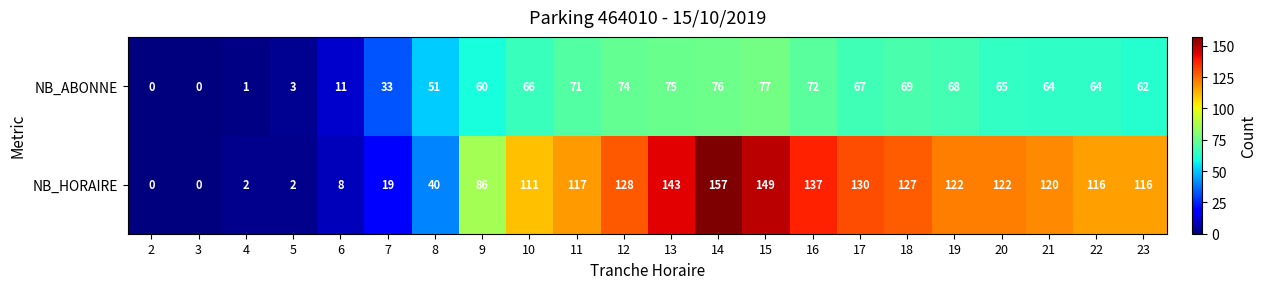

How many values in NB_ABONNE are above zero?

20